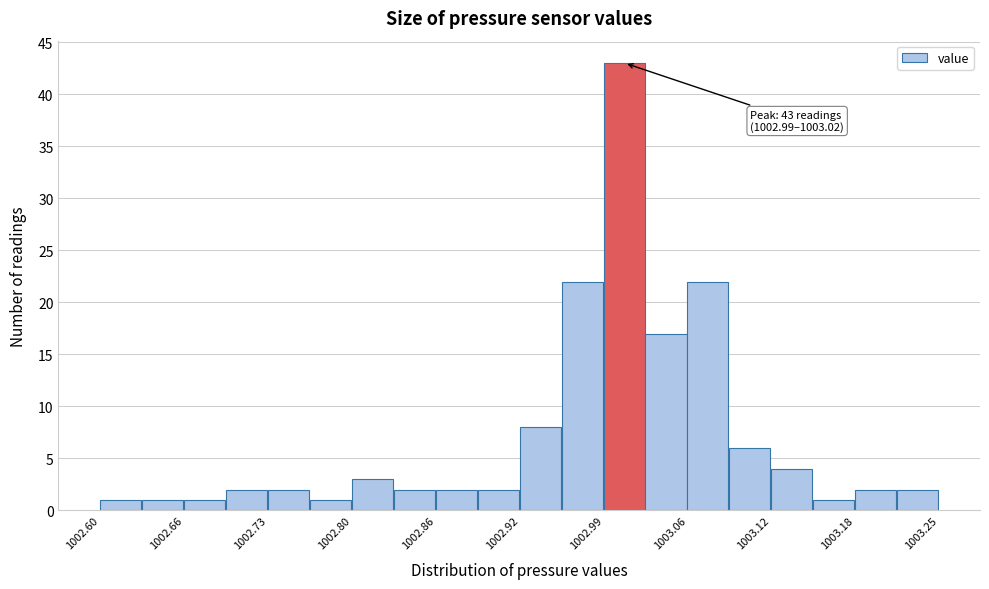

Read against the x-axis, roughly where is the centre of the tallest bar?

1003.01